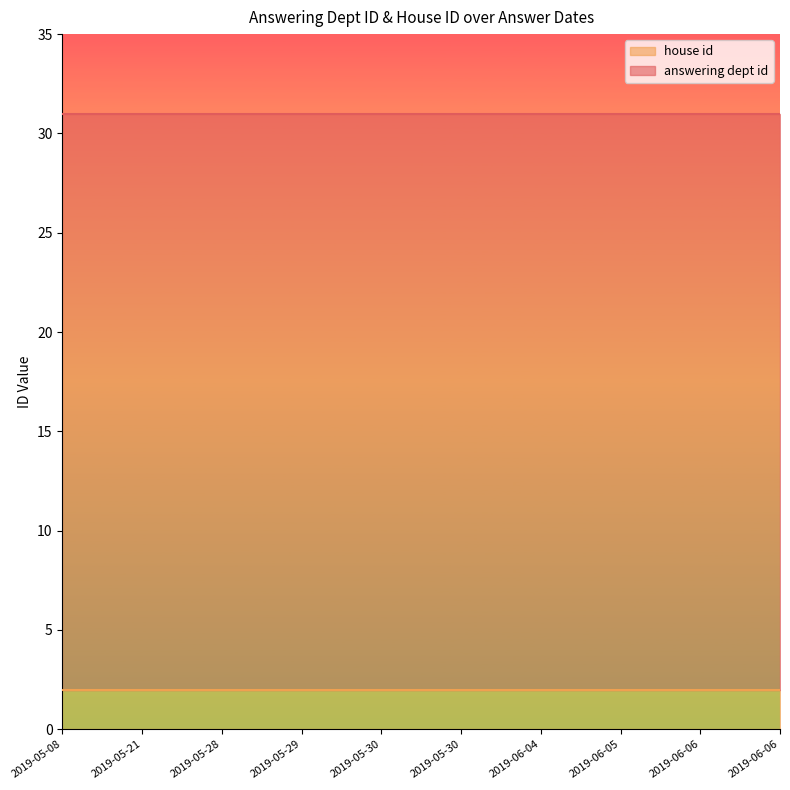

The value of house id at 2019-06-04 is 3. True or false?

False